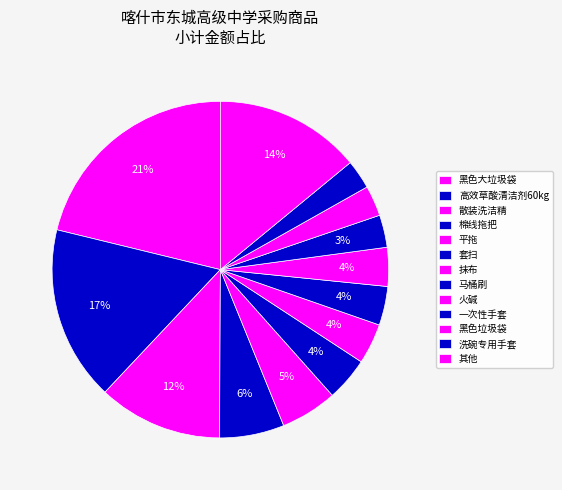

What is the largest slice in the pie chart?

黑色大垃圾袋